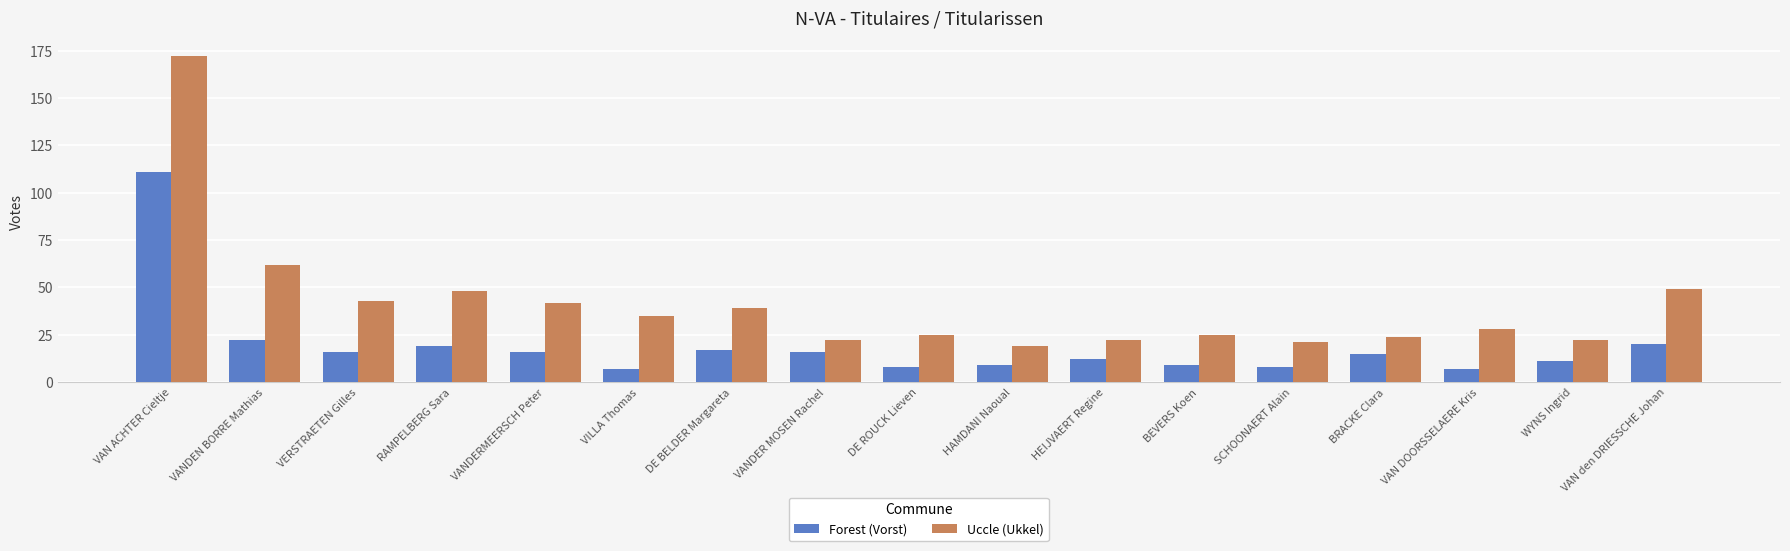

What is the difference between the second highest and minimum values in the Forest (Vorst) series?

15